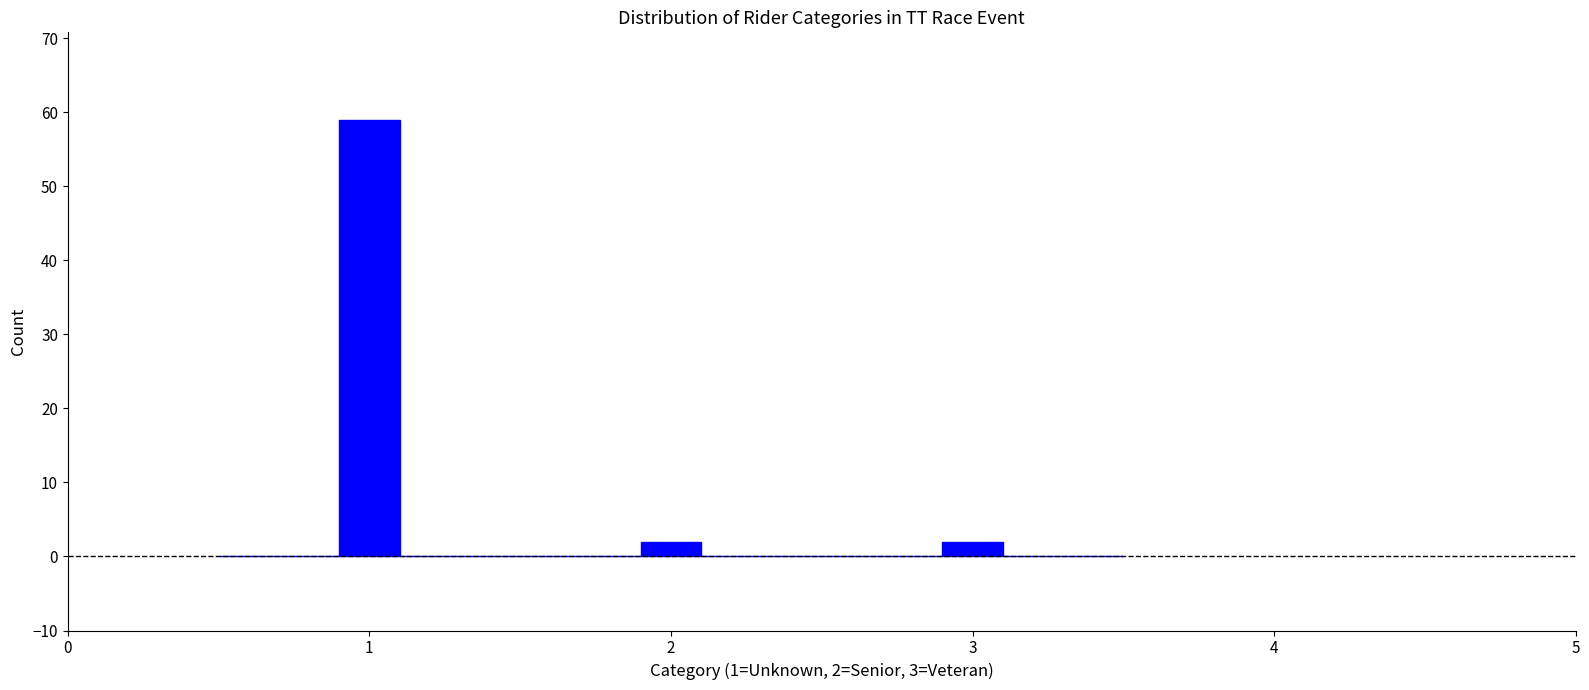

Read against the x-axis, roughly where is the centre of the tallest bar?

1.0